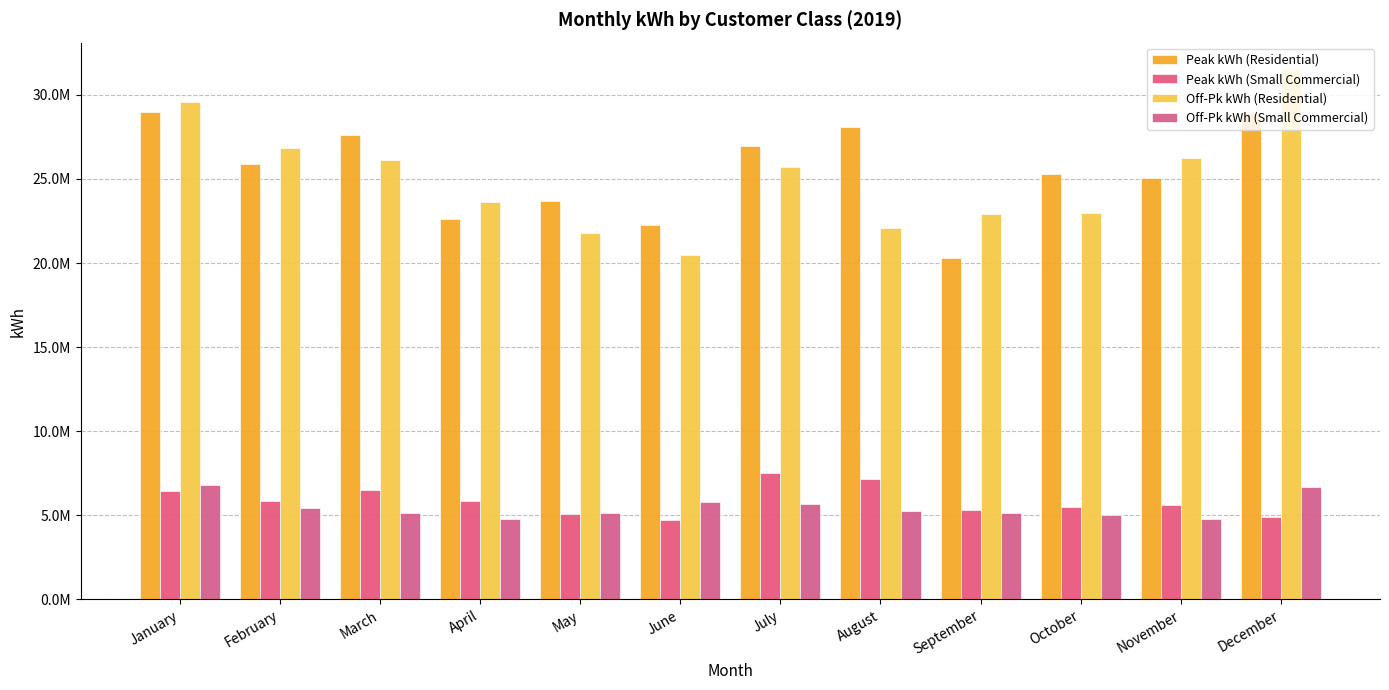

What is the average value of the Off-Pk kWh (Residential) series?

24994059.9